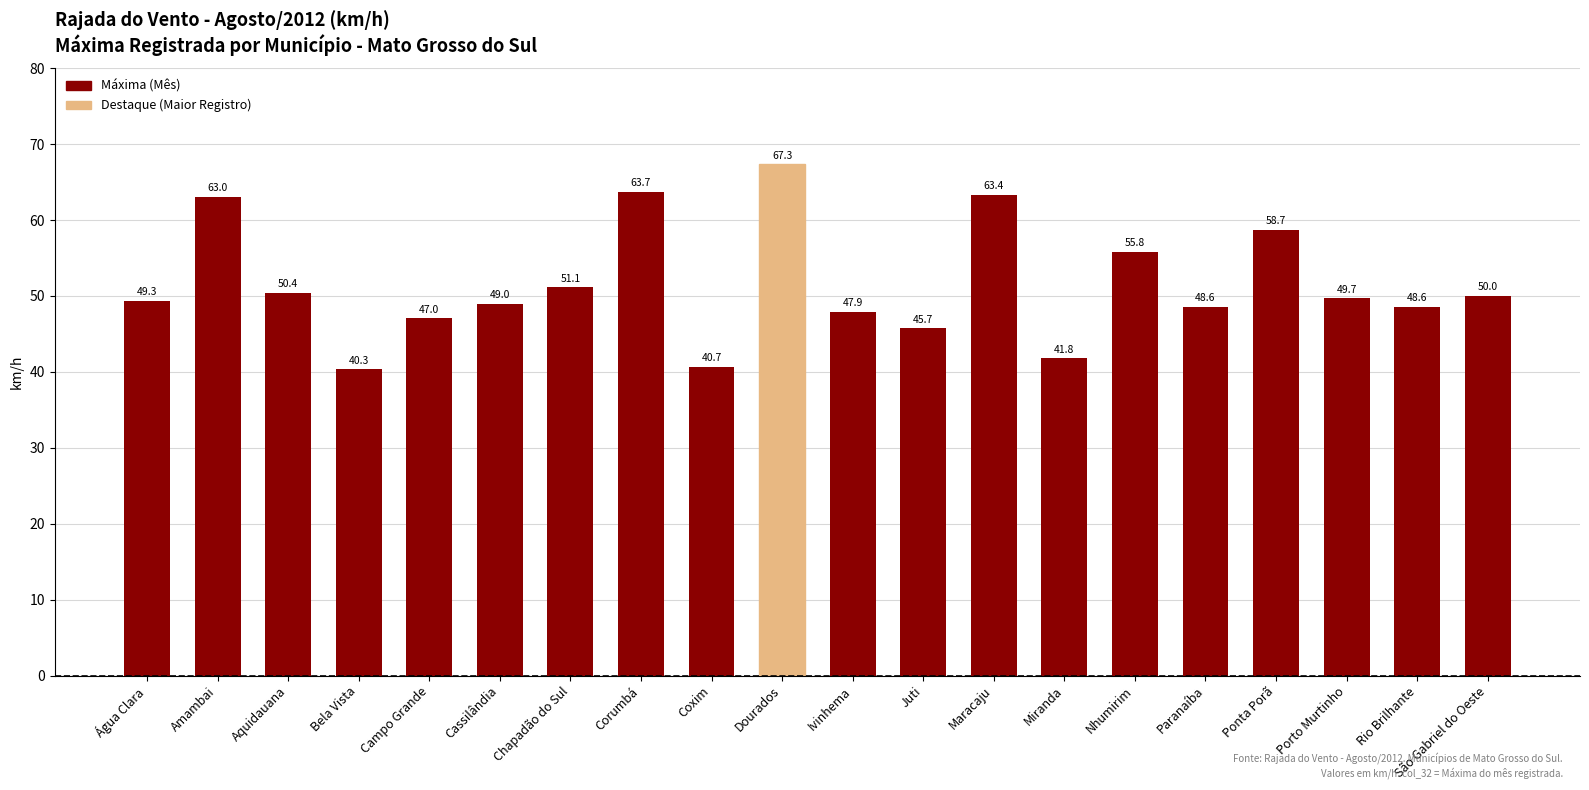

What is the average value?

51.6